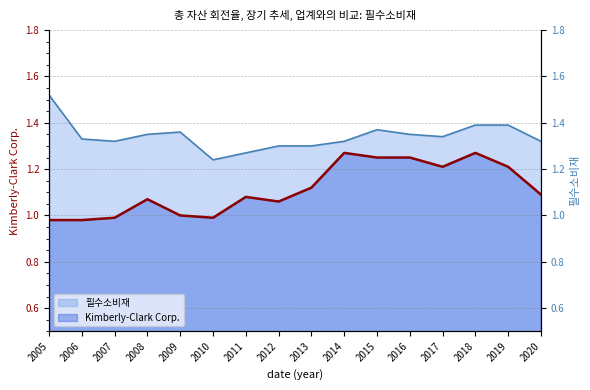

What is the highest value of the Kimberly-Clark Corp. series?

1.3